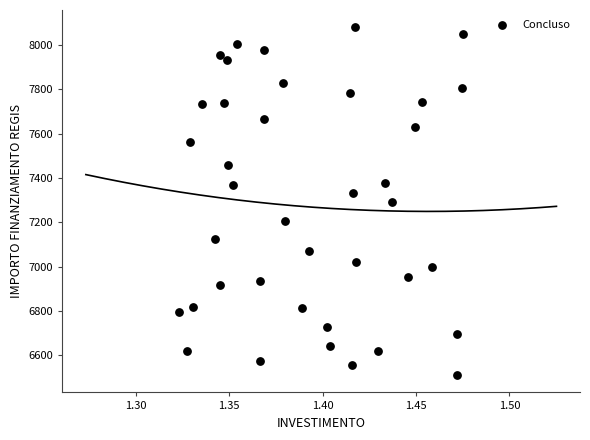

What is the range of Y values (max minus min)?

1570.2